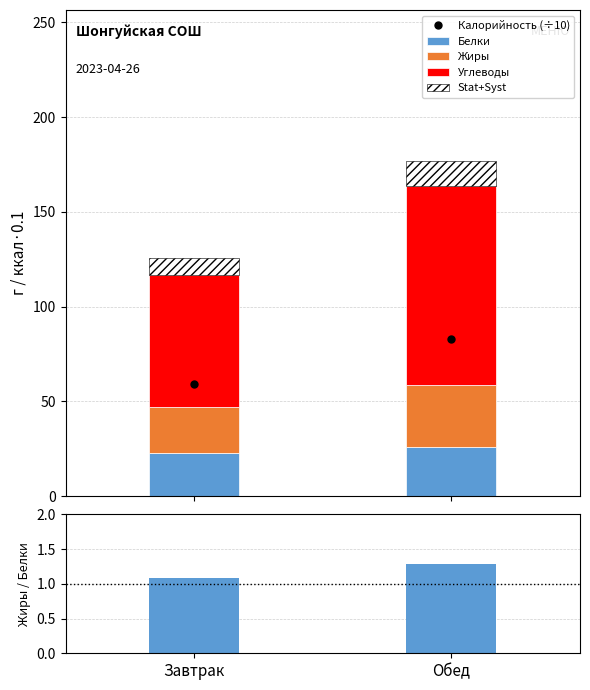

At which label does Углеводы reach its peak?

Обед